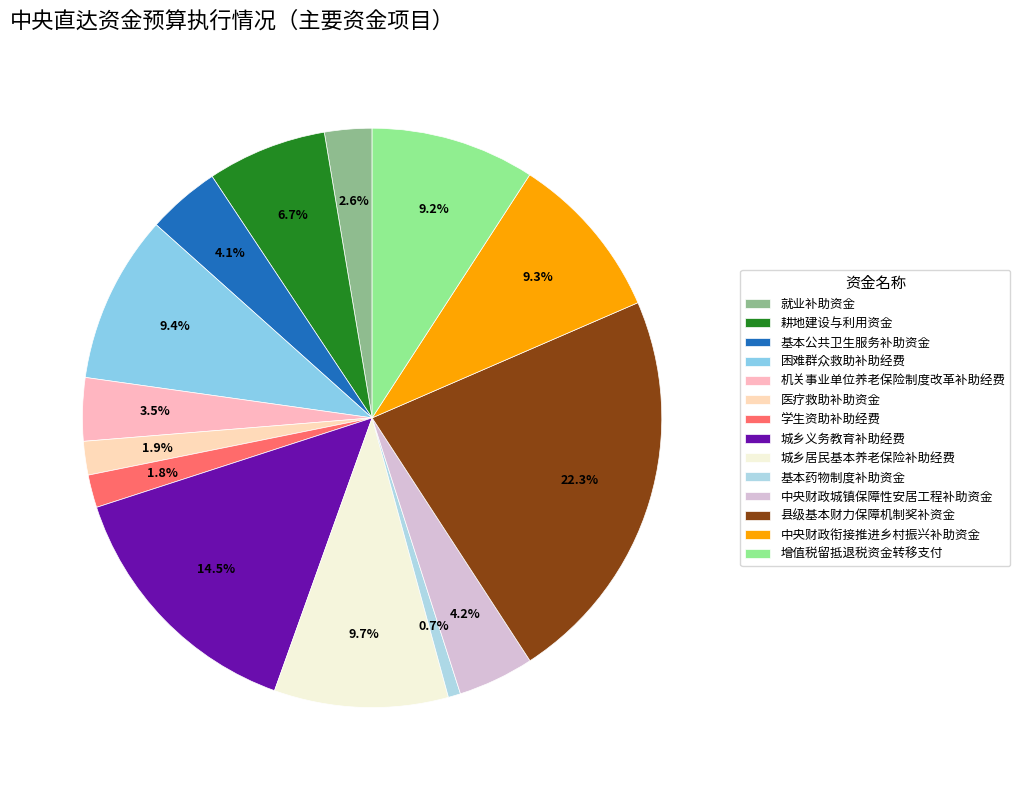

Does any single category account for the majority?

No